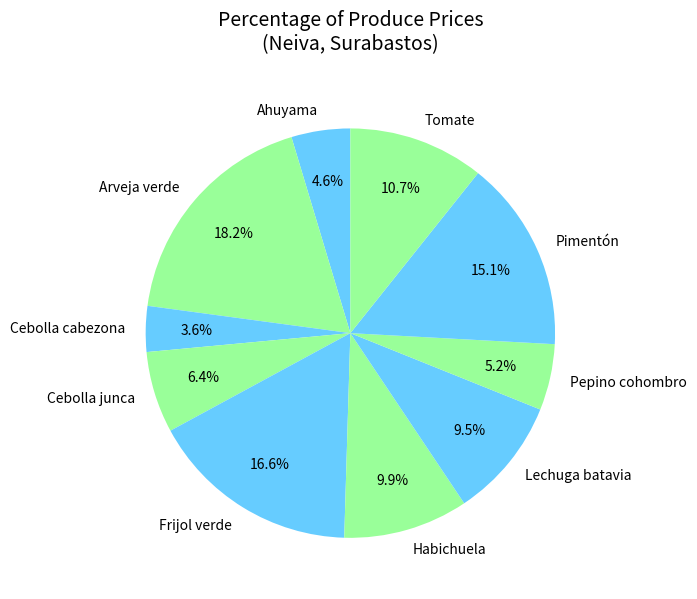

Approximately how many times larger is the value at Tomate compared to Pimentón?

0.7